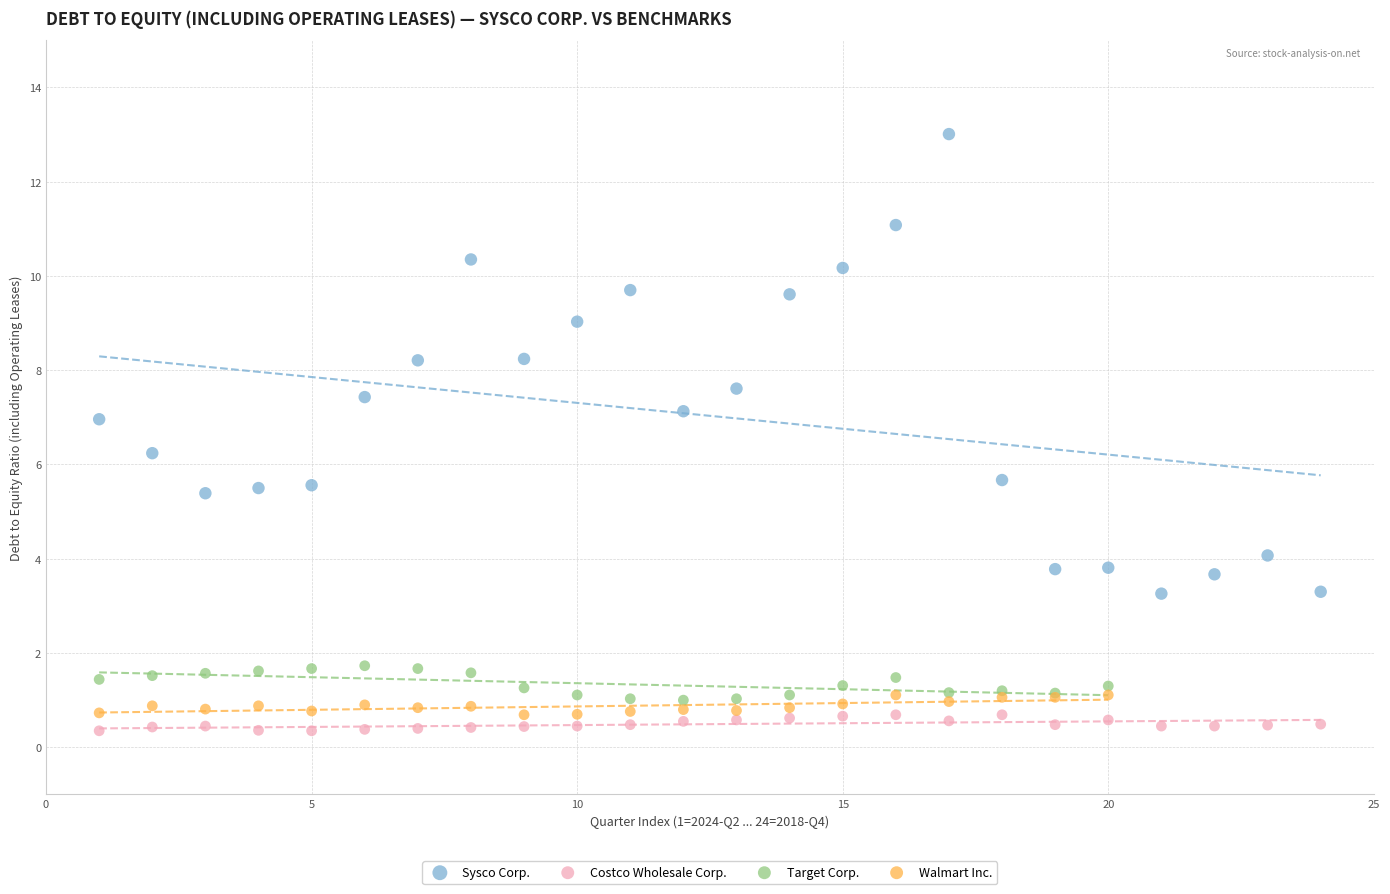

Which series reaches the maximum Y coordinate?

Sysco Corp.